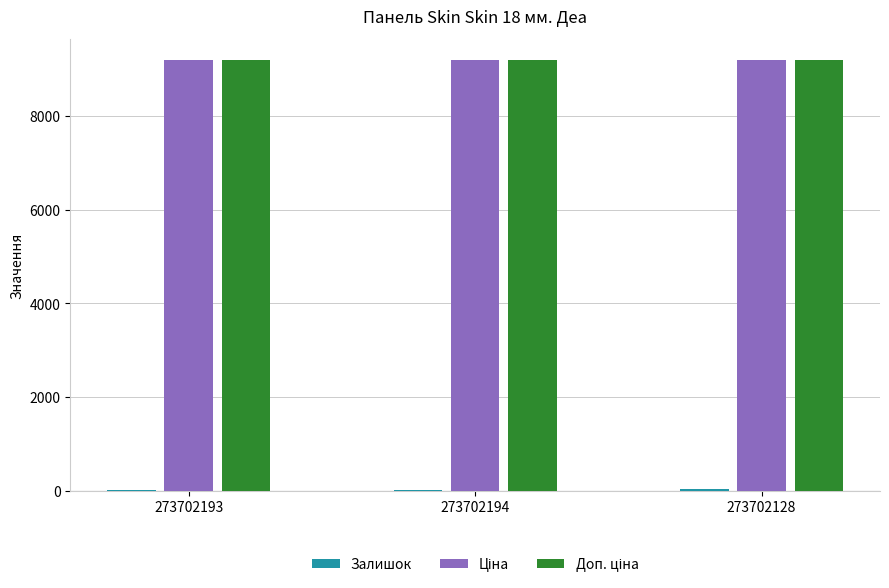

Reading left to right, transcribe all the data shown in this chart.

Залишок: 20.0	19.0	34.0
Ціна: 9185.9	9185.9	9185.9
Доп. ціна: 9185.9	9185.9	9185.9